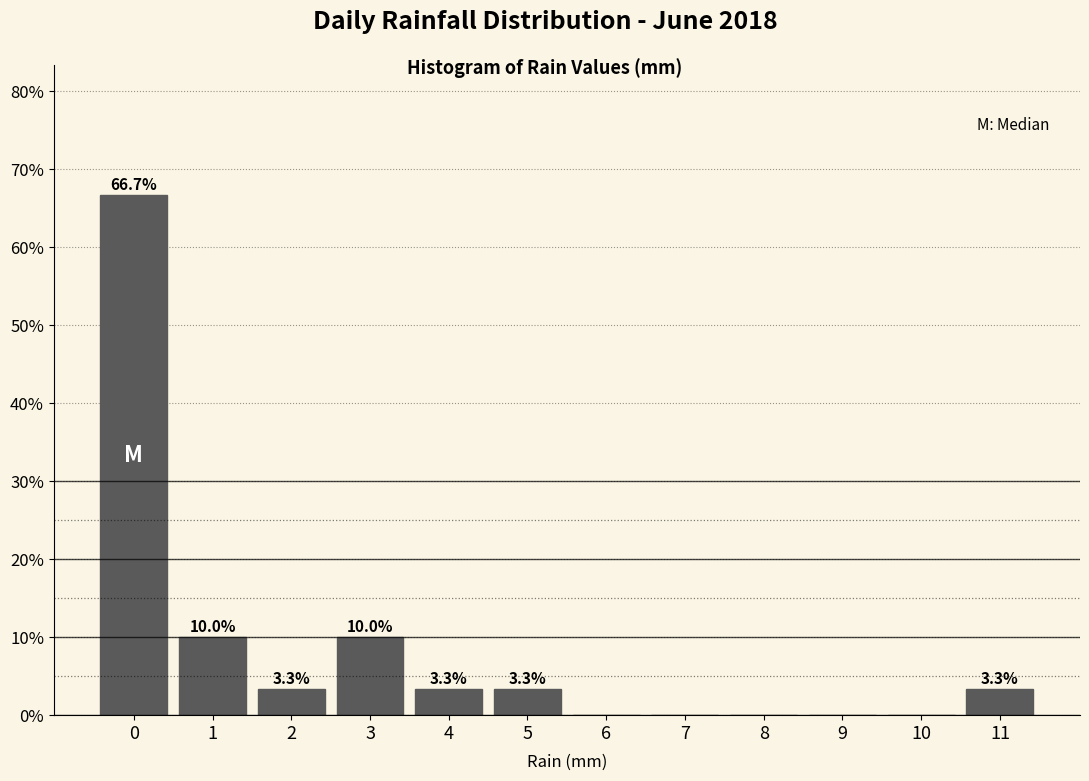

Reading left to right, transcribe all the data shown in this chart.

0=66.7	1=10.0	2=3.3	3=10.0	4=3.3	5=3.3	6=0.0	7=0.0	8=0.0	9=0.0	10=0.0	11=3.3